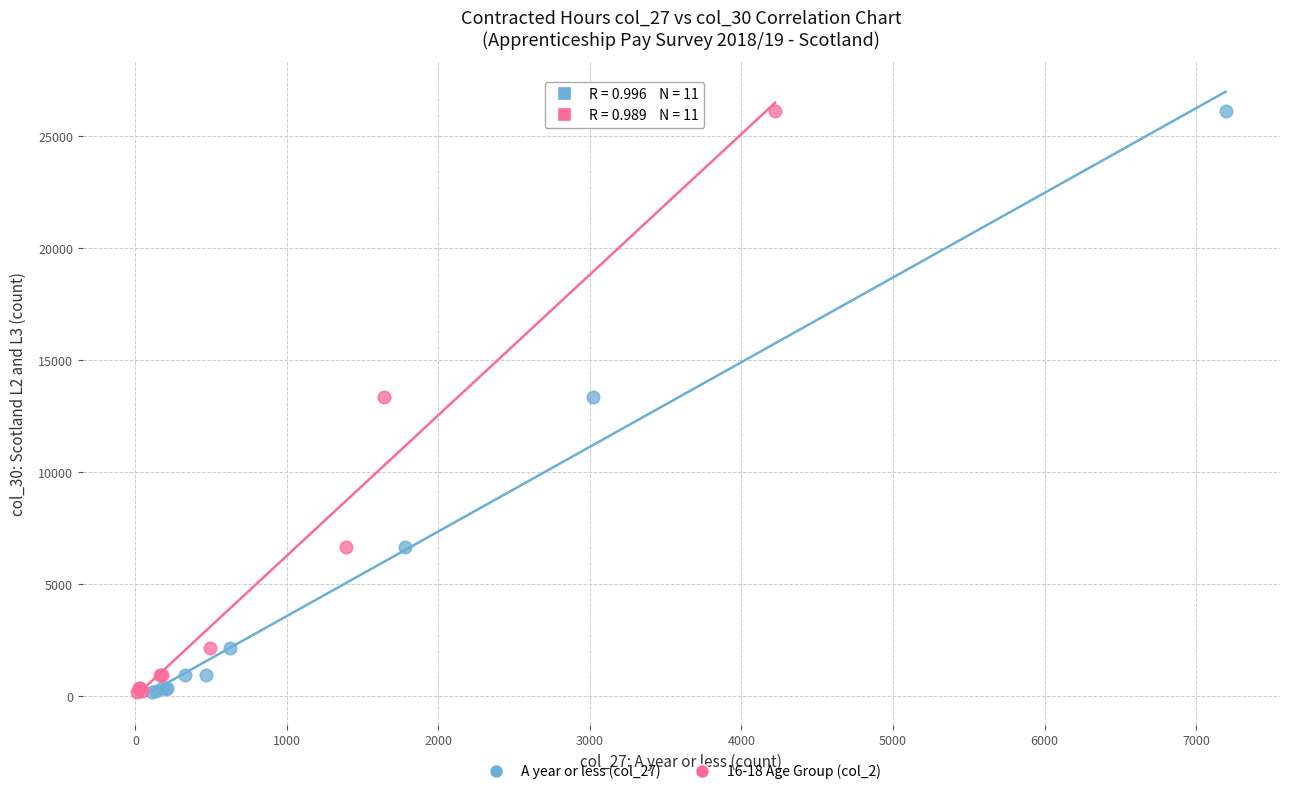

What are all the series names shown in the legend?

A year or less (col_27), 16-18 Age Group (col_2)